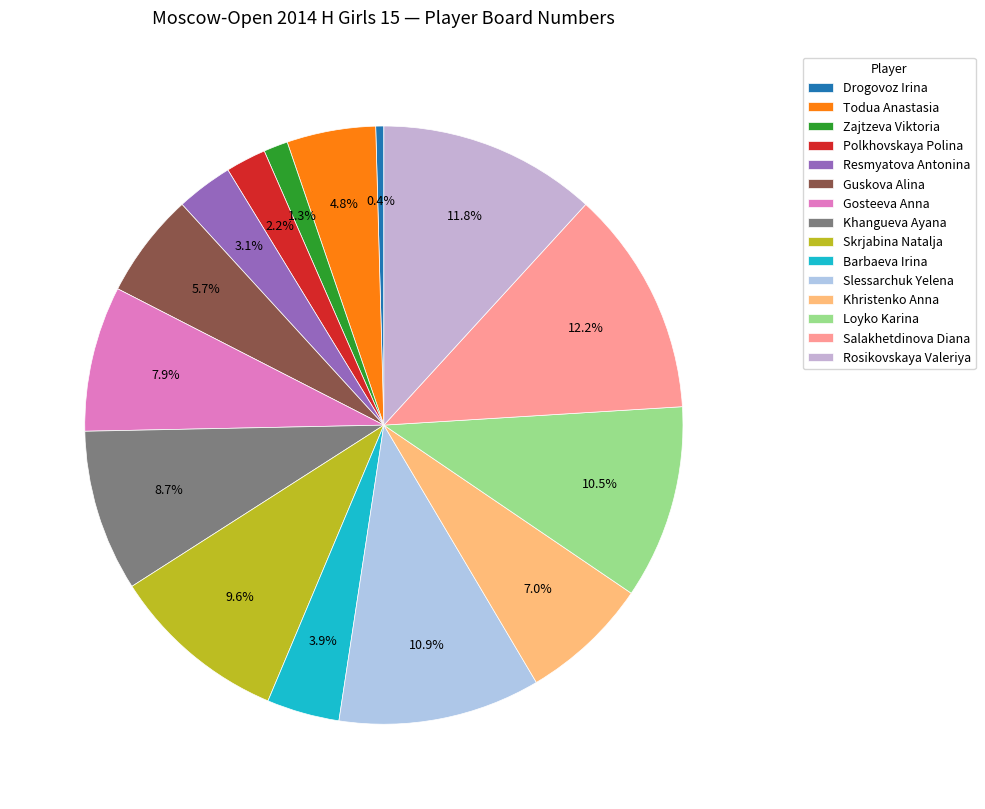

To the nearest percent, what portion does Slessarchuk Yelena represent?

11%